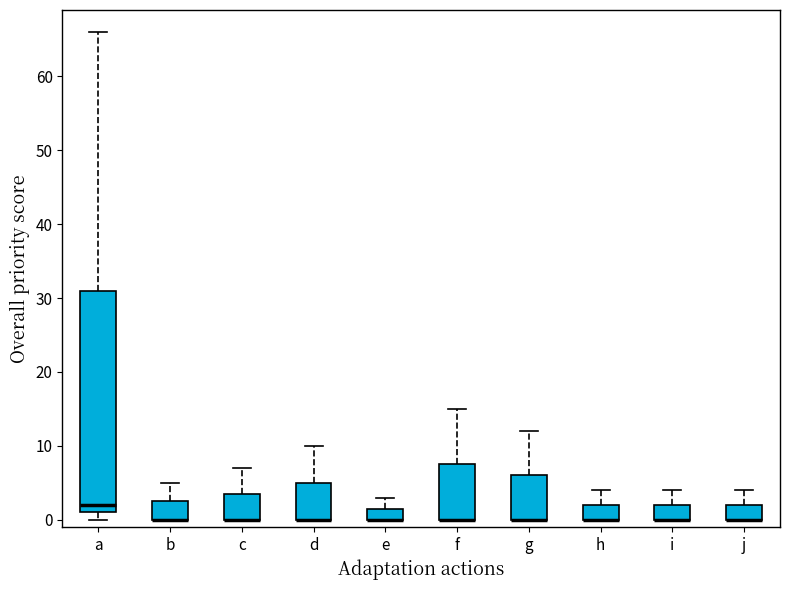

Which box is the tallest, from its lower edge to its upper edge?

a